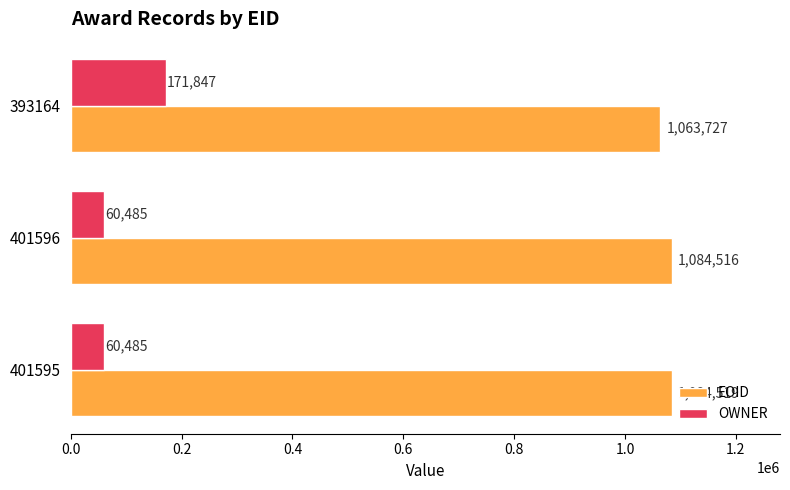

Rank the categories by EOID value from lowest to highest.

393164, 401596, 401595